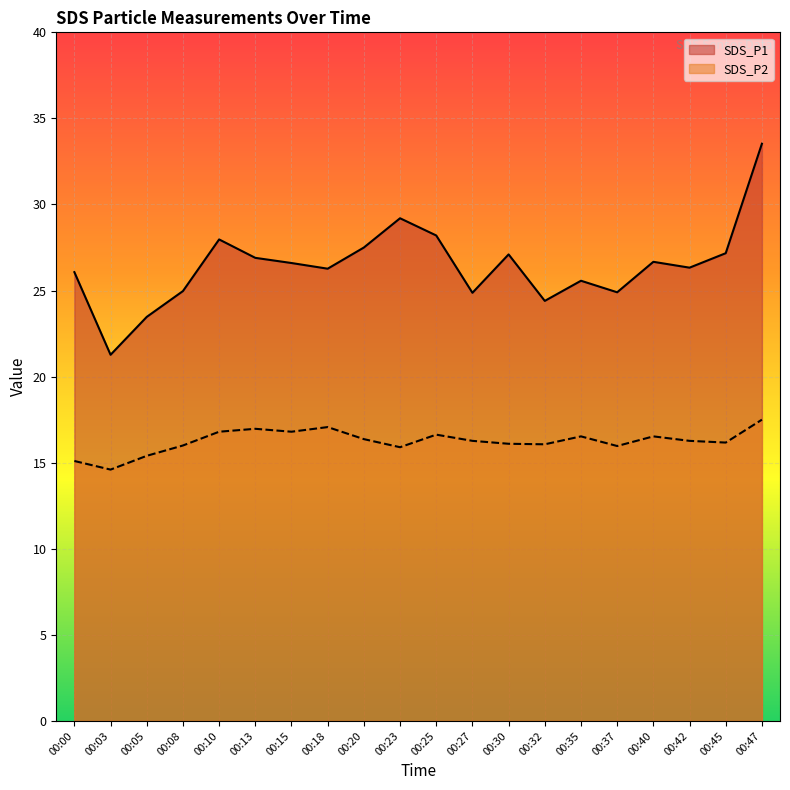

True or false: SDS_P2 and SDS_P1 cross at least once.

False